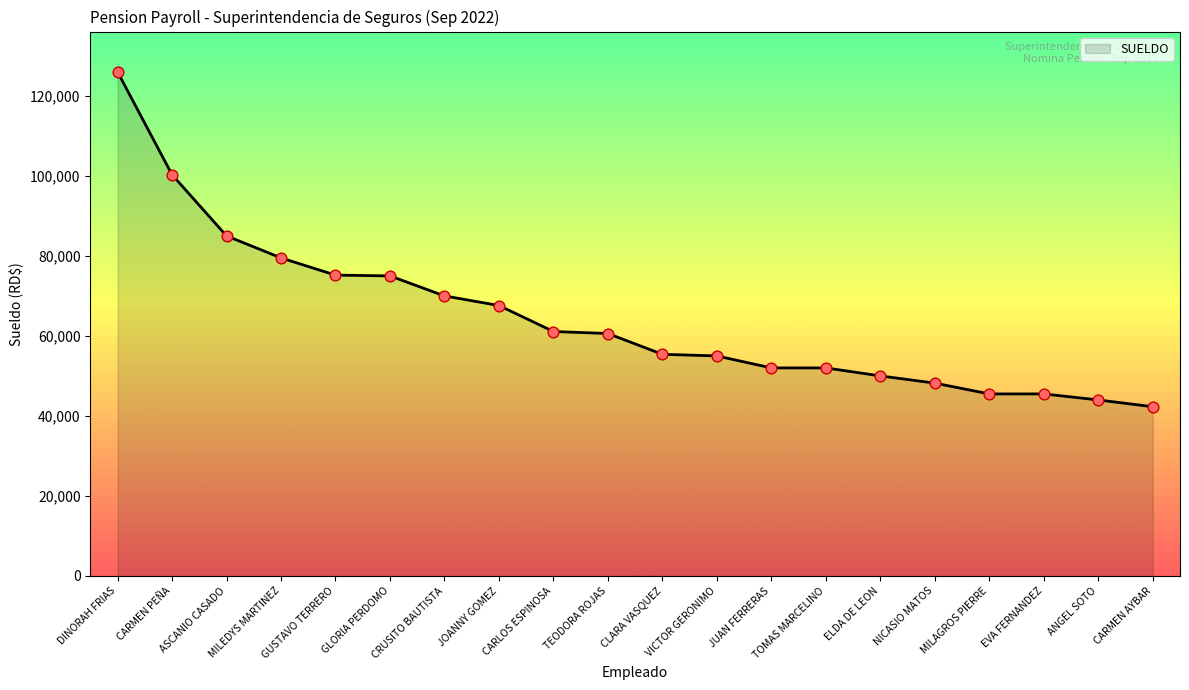

Which has a higher value, ELDA DE LEON or JUAN FERRERAS?

JUAN FERRERAS